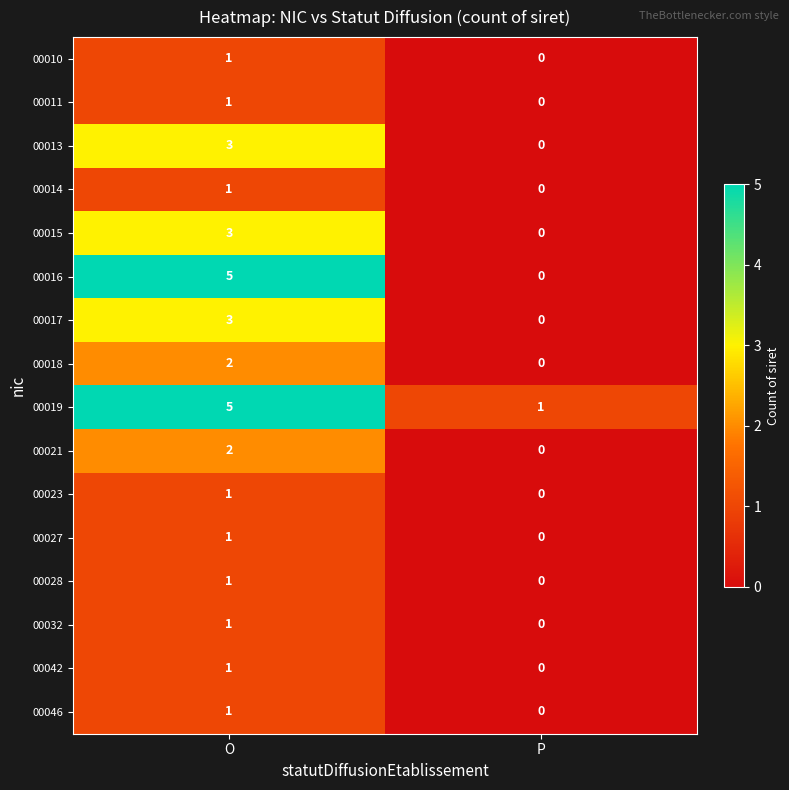

At which label is 00032 closest to 0?

P